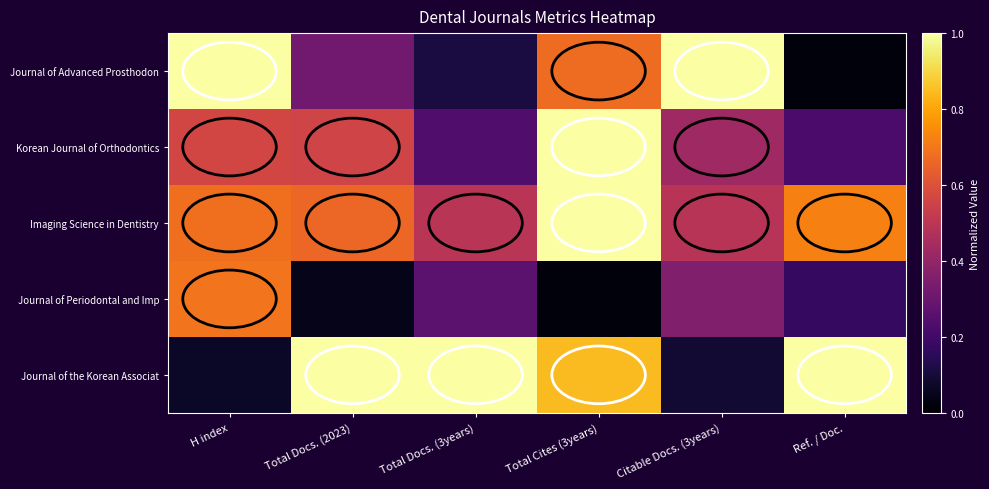

At Total Cites (3years), list the series in order from smallest to largest.

Journal of Periodontal and Imp, Journal of Advanced Prosthodon, Journal of the Korean Associat, Korean Journal of Orthodontics, Imaging Science in Dentistry